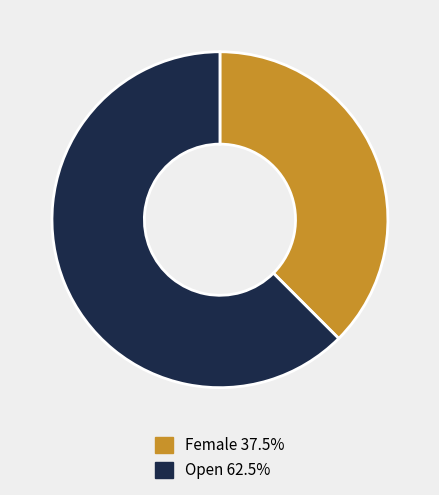

Combined, do Female and Open account for over 50%?

Yes